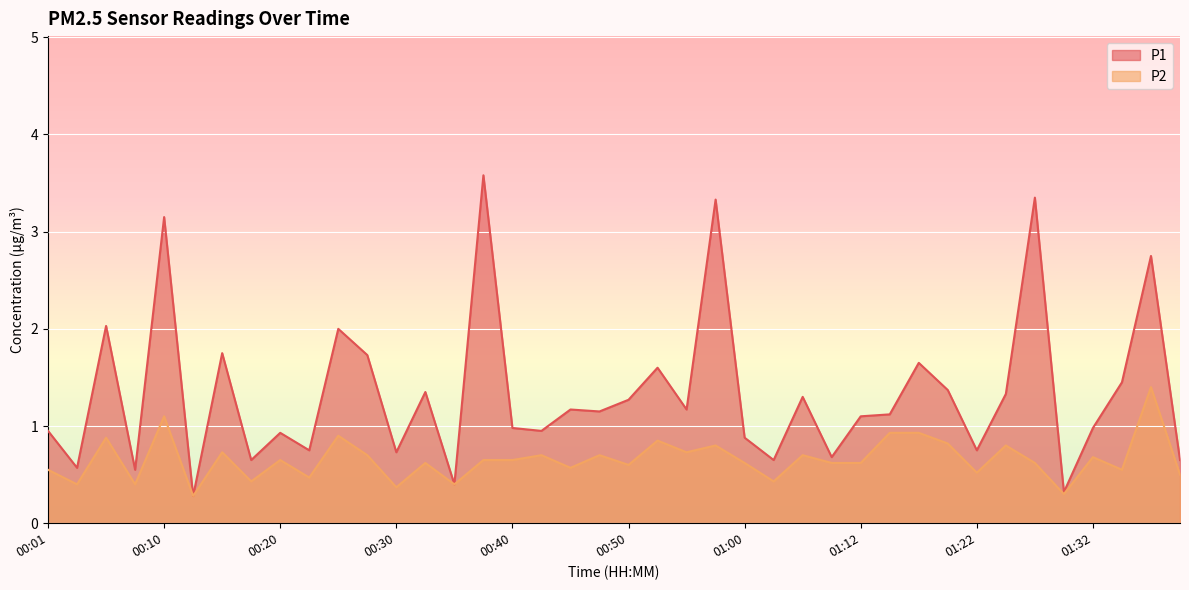

What is the spread (max minus min) of values at 01:02?

0.2